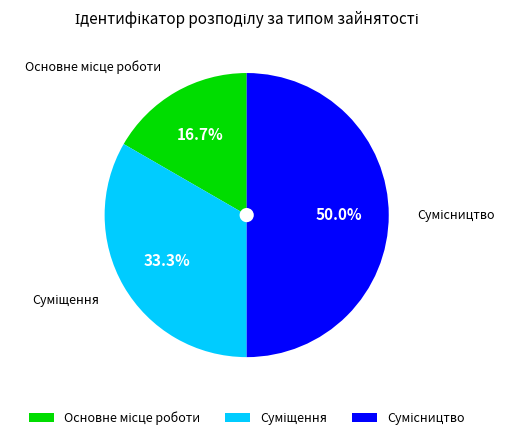

Count the number of slices in the pie.

3